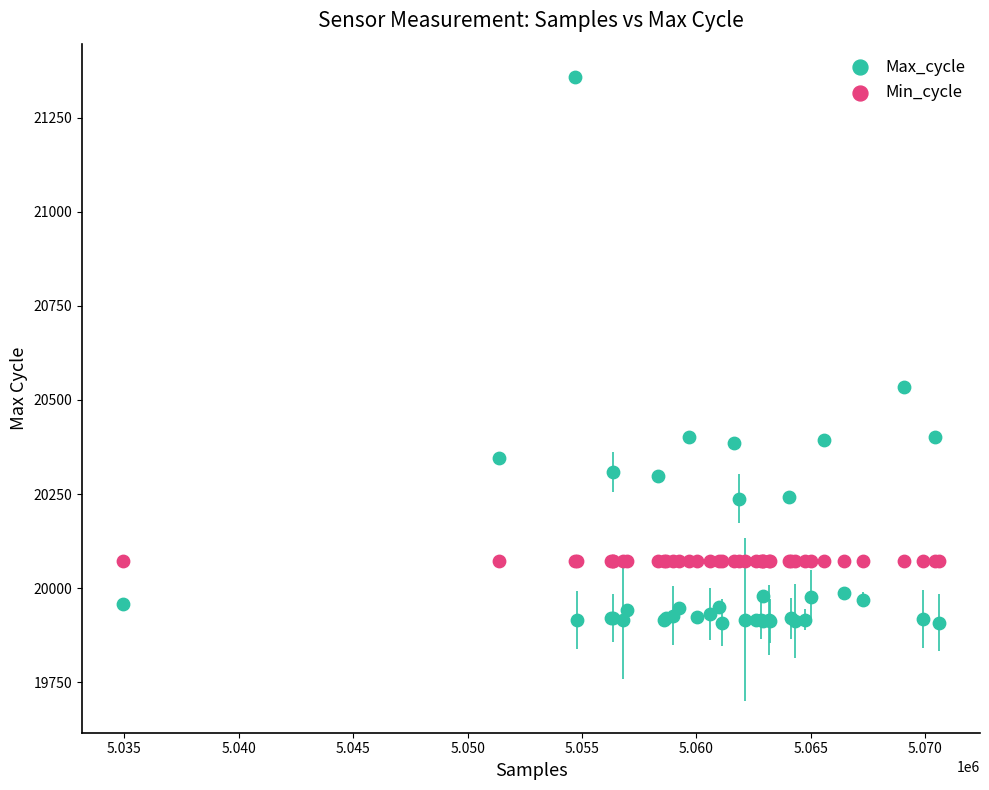

Which series reaches the maximum Y coordinate?

Max_cycle